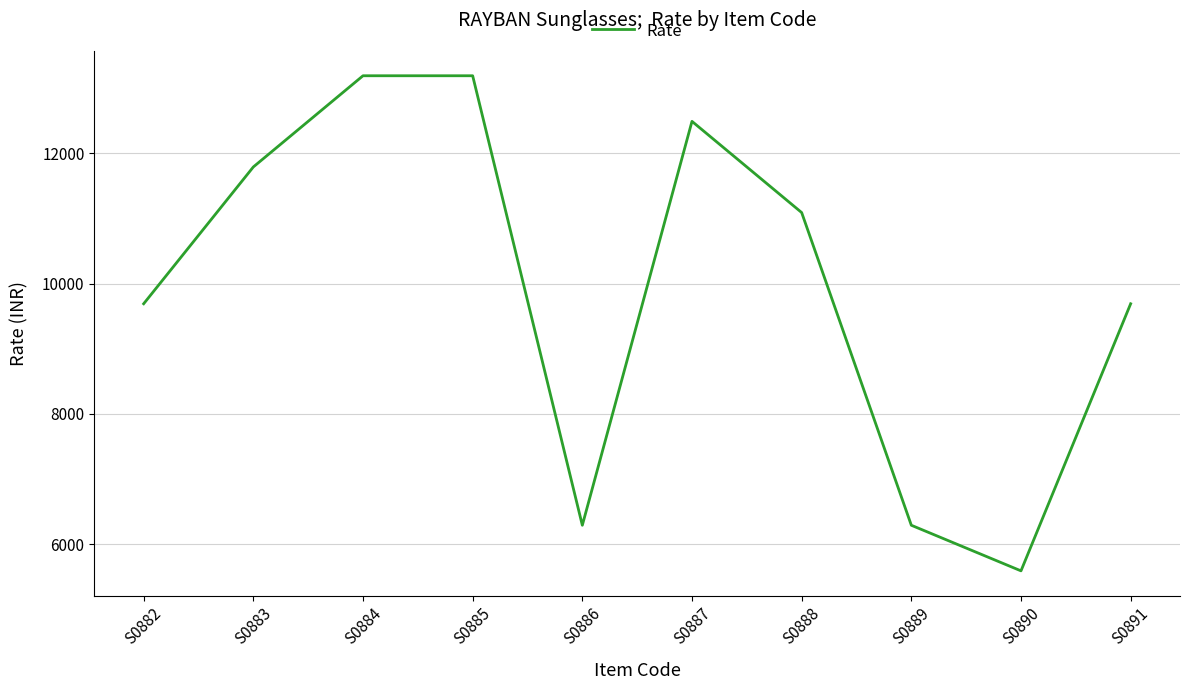

Read the value at S0882.

9690